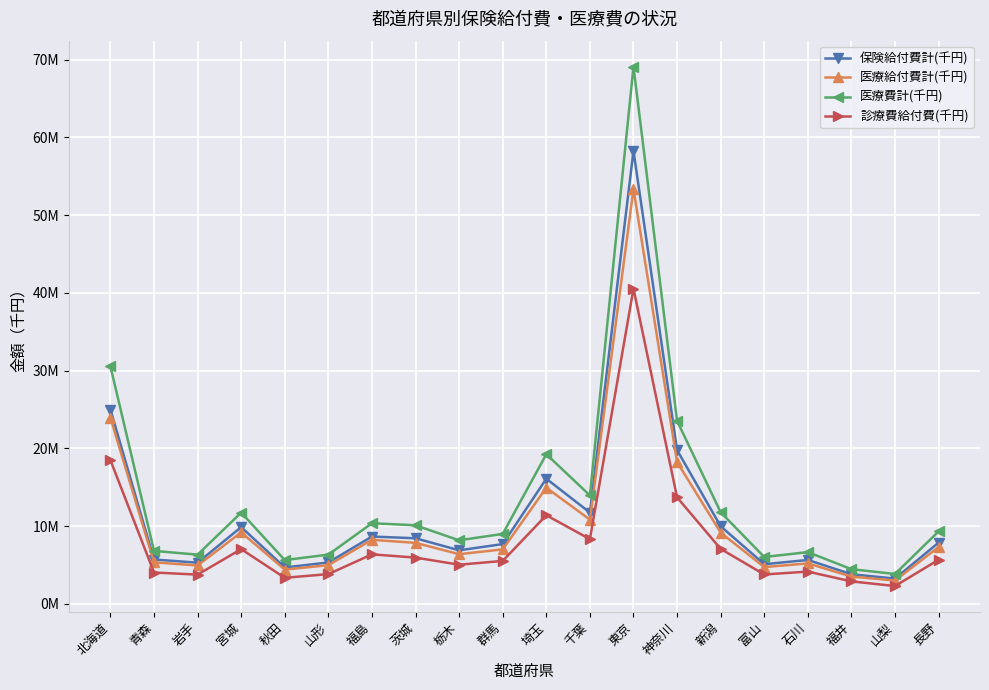

Reading left to right, extract all data points from this chart.

保険給付費計(千円): 北海道=24986387.2	青森=5702387.4	岩手=5291917.4	宮城=9868857.1	秋田=4680205.4	山形=5323631.9	福島=8656710.5	茨城=8433722.6	栃木=6886261.2	群馬=7684015.3	埼玉=16093464.1	千葉=11739155.2	東京=58270030.2	神奈川=19778330.8	新潟=9973794.6	富山=5094386.7	石川=5644658.1	福井=3808427.7	山梨=3243219.4	長野=7869333.7
医療給付費計(千円): 北海道=23934569.2	青森=5336514.2	岩手=4936231.9	宮城=9197475.1	秋田=4402477.1	山形=4977195.8	福島=8234591.6	茨城=7842425.7	栃木=6388238.2	群馬=7003931.1	埼玉=14939924.4	千葉=10833898.6	東京=53353454.4	神奈川=18240073.2	新潟=9164714.0	富山=4726137.7	石川=5201196.0	福井=3508462.6	山梨=2992078.4	長野=7308741.8
医療費計(千円): 北海道=30544288.4	青森=6808152.2	岩手=6327464.2	宮城=11735026.5	秋田=5631009.3	山形=6329813.0	福島=10371000.5	茨城=10101513.9	栃木=8170963.2	群馬=8997469.9	埼玉=19244949.5	千葉=13950447.5	東京=69104828.0	神奈川=23547264.6	新潟=11779859.3	富山=6022794.3	石川=6653669.1	福井=4460040.3	山梨=3837674.3	長野=9316642.4
診療費給付費(千円): 北海道=18474859.1	青森=4029692.5	岩手=3758910.5	宮城=7037338.1	秋田=3349082.2	山形=3823802.0	福島=6363885.9	茨城=5946729.9	栃木=5033008.6	群馬=5520637.4	埼玉=11396216.3	千葉=8319857.1	東京=40550023.5	神奈川=13695889.8	新潟=7066002.2	富山=3777371.7	石川=4145551.5	福井=2886240.1	山梨=2287974.1	長野=5668297.8